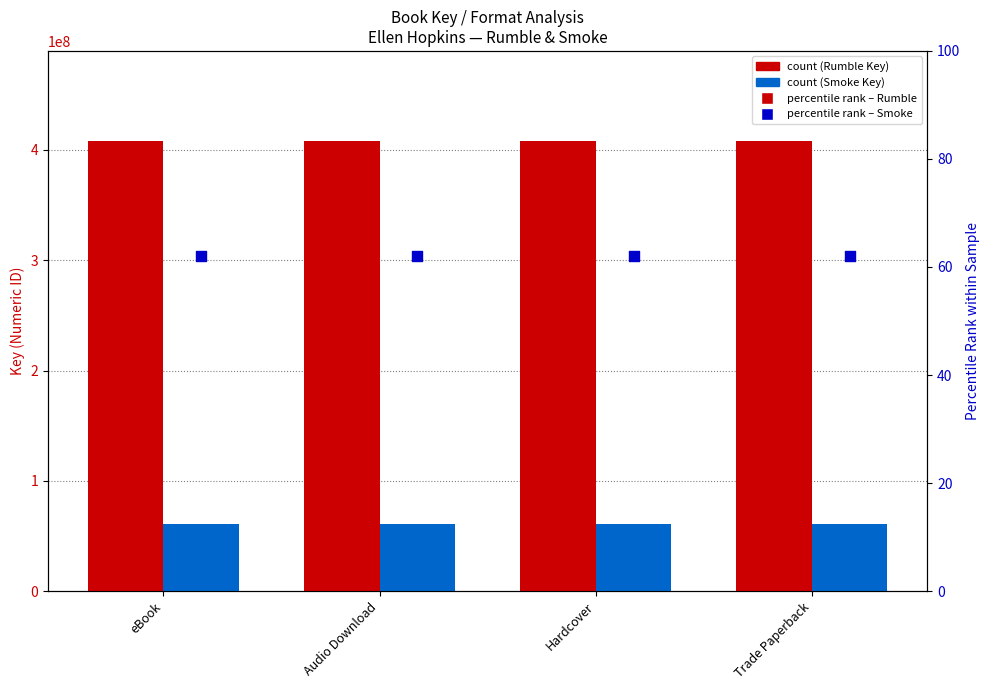

Which series has the largest Y range (max minus min)?

Rumble (Key=408172400)